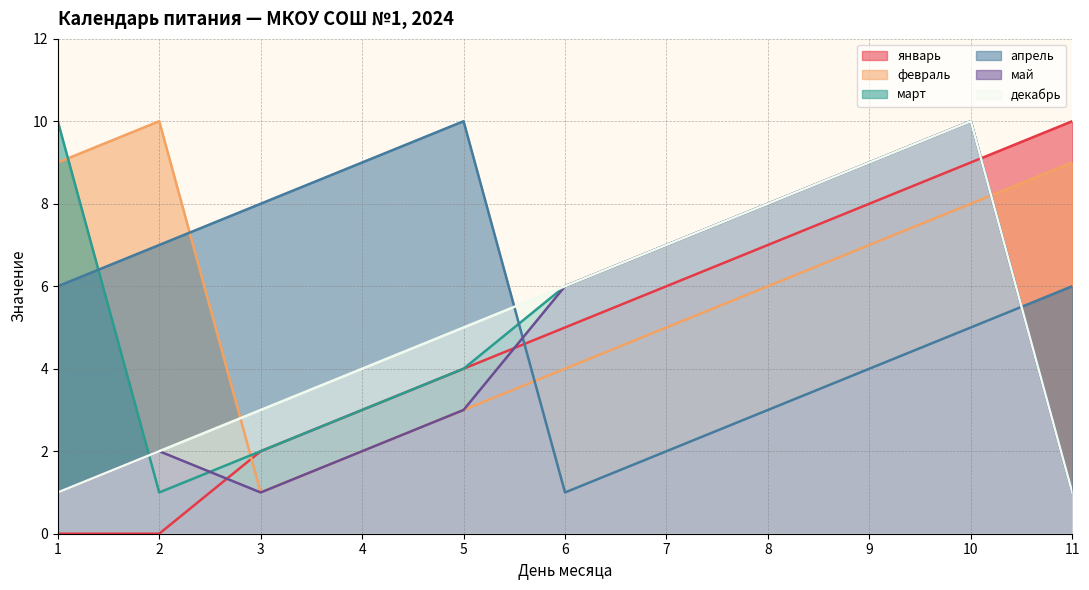

Which category has the highest value across all series?

11